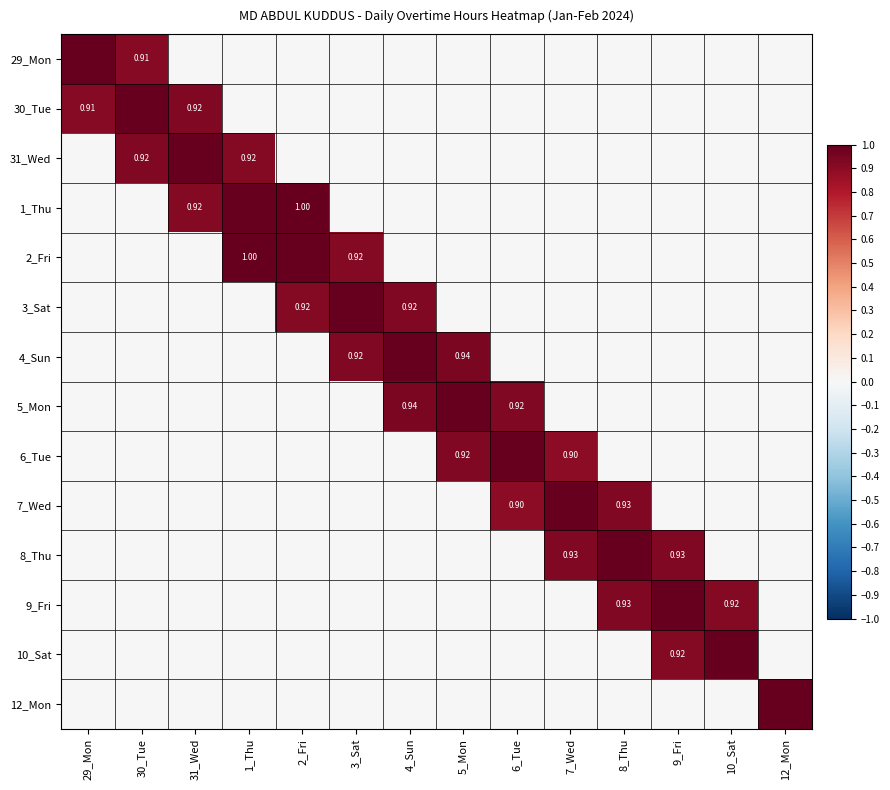

What is the sum of the 10_Sat values at 6_Tue and 10_Sat?

1.0